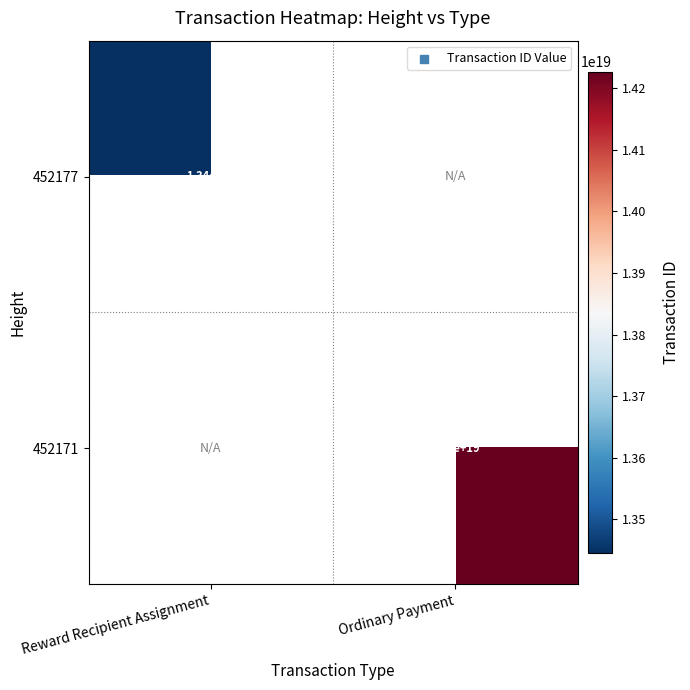

Is the value of 452171 at Ordinary Payment greater than the value of 452177 at Reward Recipient Assignment?

Yes